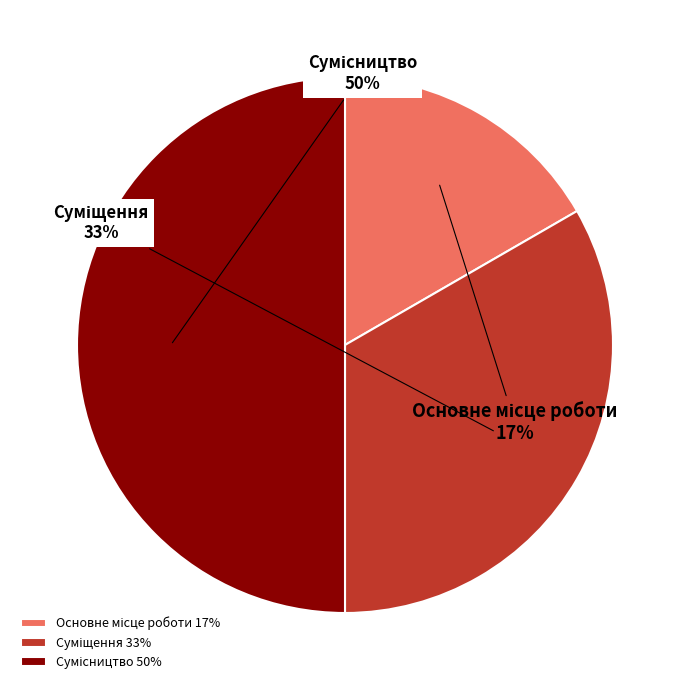

To the nearest percent, what is the difference between the largest and smallest slice percentages?

33%